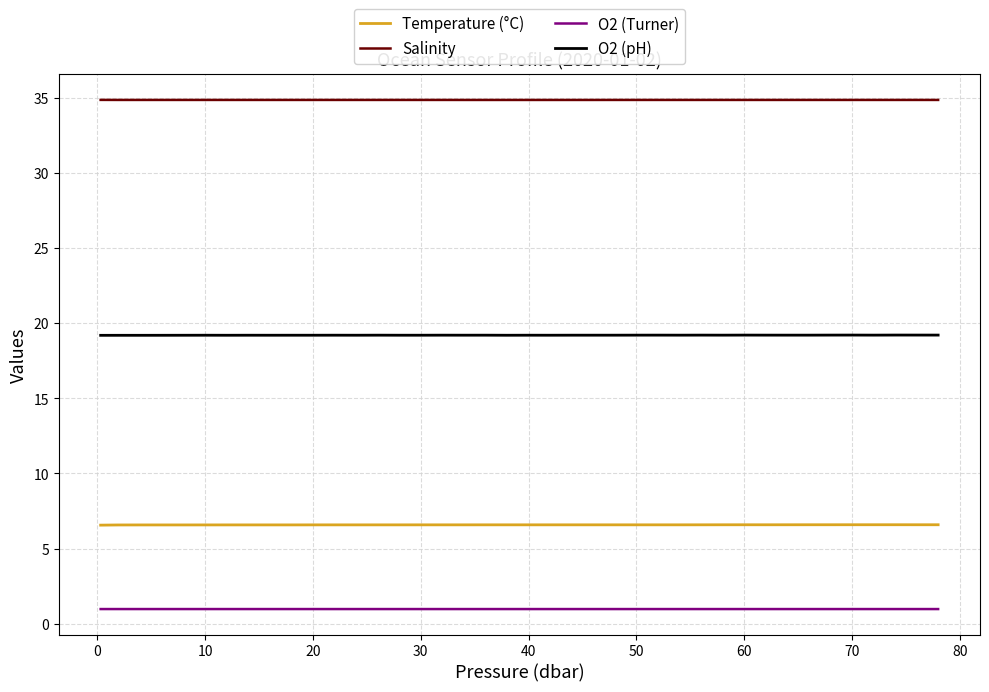

Which series has the largest total across all categories?

Salinity